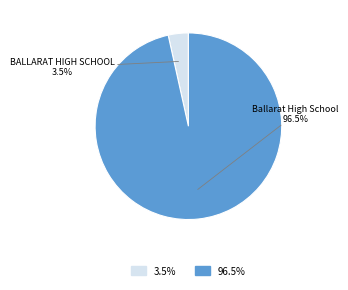

Rank the categories by value from lowest to highest.

BALLARAT HIGH SCHOOL, Ballarat High School